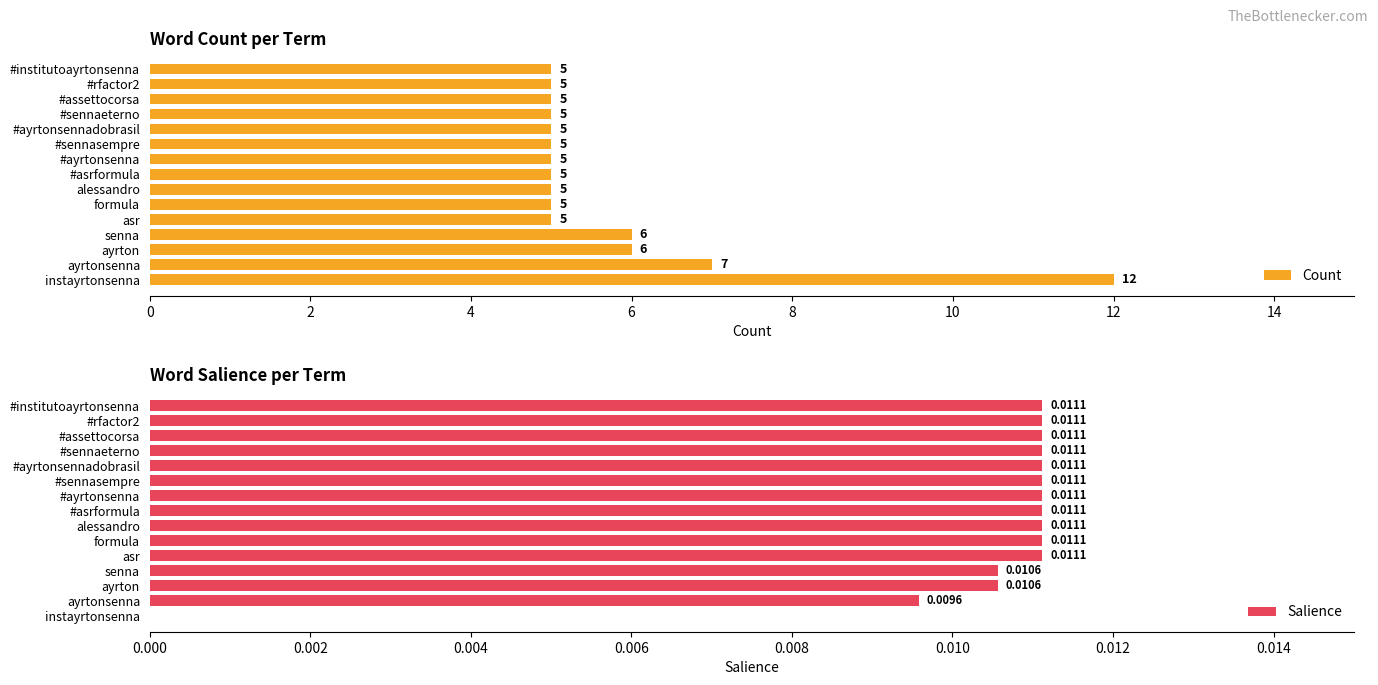

The value of Count at #institutoayrtonsenna is 9. True or false?

False